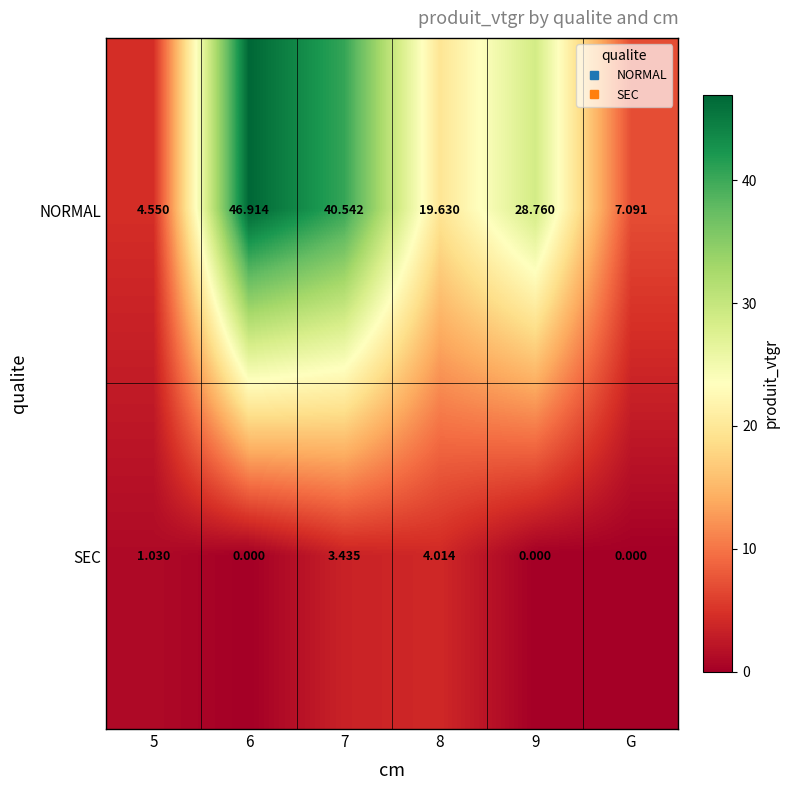

Which series has the largest total across all categories?

NORMAL